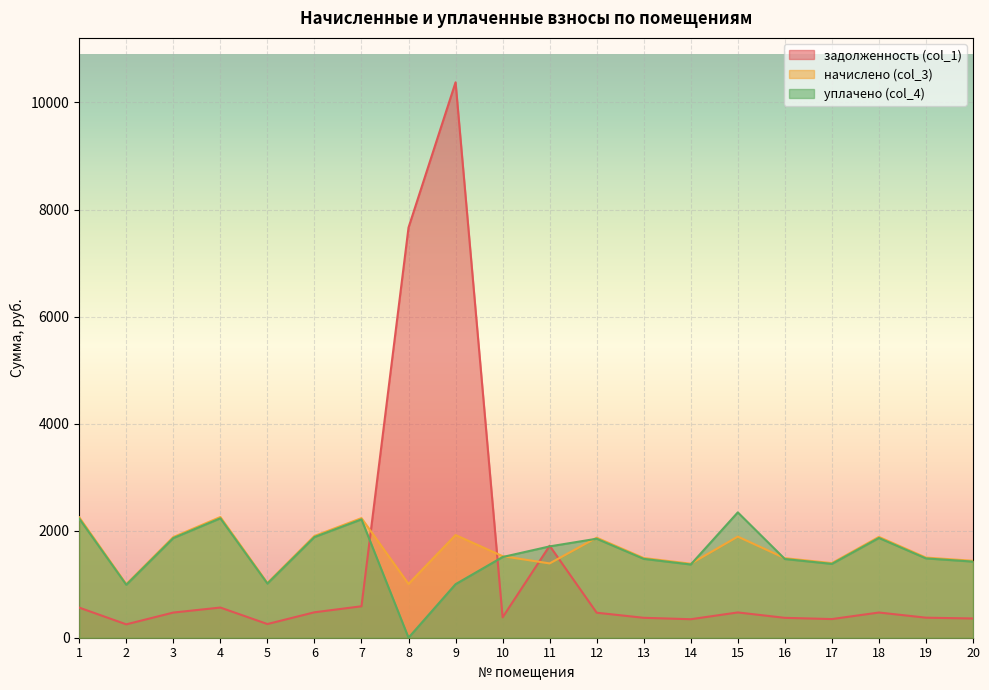

Which category has the lowest value in the начислено (col_3) series?

2